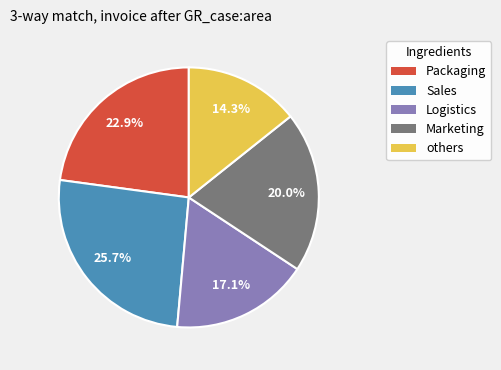

Count the number of slices in the pie.

5